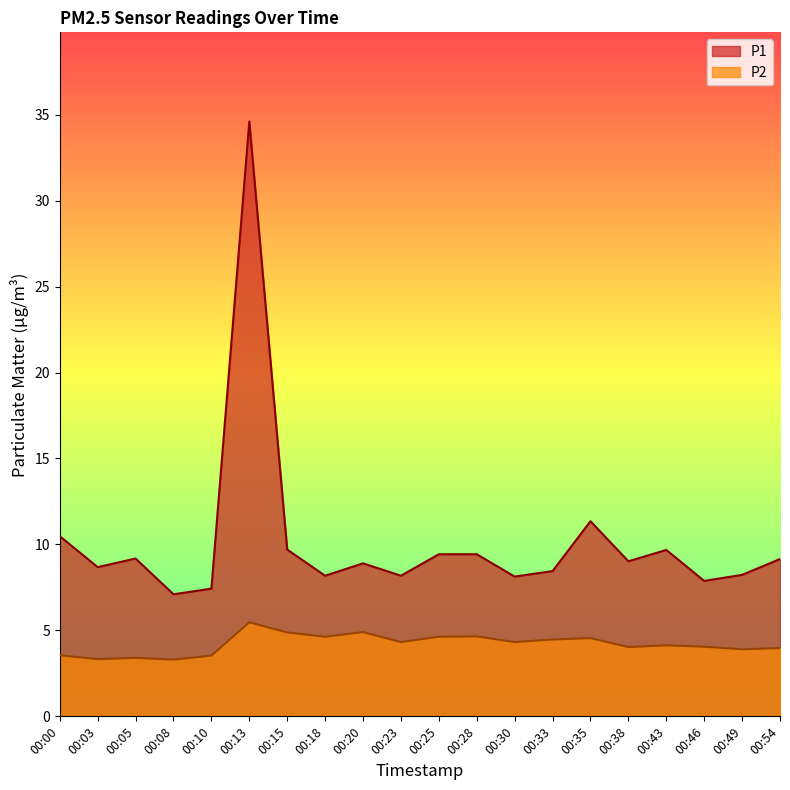

How many data points in P2 are less than 4?

7